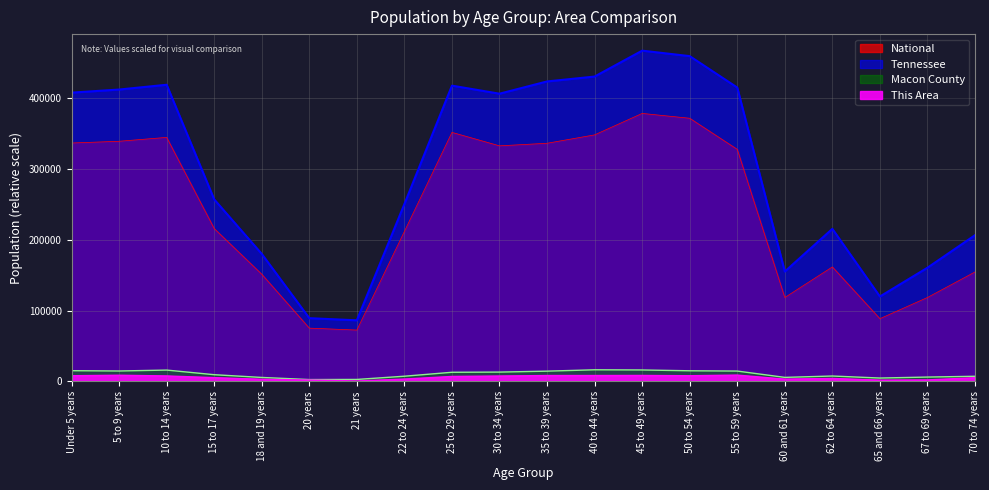

Reading left to right, list all the values displayed in this chart.

This Area: Under 5 years=8100.0	5 to 9 years=8800.0	10 to 14 years=7800.0	15 to 17 years=5400.0	18 and 19 years=3100.0	20 years=2000.0	21 years=700.0	22 to 24 years=3400.0	25 to 29 years=7100.0	30 to 34 years=7700.0	35 to 39 years=8400.0	40 to 44 years=8400.0	45 to 49 years=8500.0	50 to 54 years=8100.0	55 to 59 years=9000.0	60 and 61 years=3300.0	62 to 64 years=4300.0	65 and 66 years=1900.0	67 to 69 years=2200.0	70 to 74 years=5300.0
Macon County: Under 5 years=15230.0	5 to 9 years=14790.0	10 to 14 years=16090.0	15 to 17 years=9560.0	18 and 19 years=5680.0	20 years=2700.0	21 years=2860.0	22 to 24 years=7420.0	25 to 29 years=12980.0	30 to 34 years=13250.0	35 to 39 years=14570.0	40 to 44 years=16500.0	45 to 49 years=16250.0	50 to 54 years=15090.0	55 to 59 years=14700.0	60 and 61 years=5770.0	62 to 64 years=7700.0	65 and 66 years=4850.0	67 to 69 years=6230.0	70 to 74 years=7330.0
Tennessee: Under 5 years=407813.0	5 to 9 years=412181.0	10 to 14 years=418941.0	15 to 17 years=257066.0	18 and 19 years=180120.0	20 years=89380.0	21 years=86356.0	22 to 24 years=250508.0	25 to 29 years=417683.0	30 to 34 years=406314.0	35 to 39 years=423622.0	40 to 44 years=430508.0	45 to 49 years=467087.0	50 to 54 years=459349.0	55 to 59 years=414991.0	60 and 61 years=155235.0	62 to 64 years=215489.0	65 and 66 years=119944.0	67 to 69 years=160594.0	70 to 74 years=206536.0
National: Under 5 years=336689.4	5 to 9 years=339144.3	10 to 14 years=344619.9	15 to 17 years=215904.2	18 and 19 years=151434.8	20 years=75318.8	21 years=72571.6	22 to 24 years=211876.3	25 to 29 years=351697.5	30 to 34 years=332701.7	35 to 39 years=336327.4	40 to 44 years=348182.7	45 to 49 years=378476.5	50 to 54 years=371635.4	55 to 59 years=327746.8	60 and 61 years=118562.1	62 to 64 years=161736.6	65 and 66 years=88665.0	67 to 69 years=118589.4	70 to 74 years=154636.1